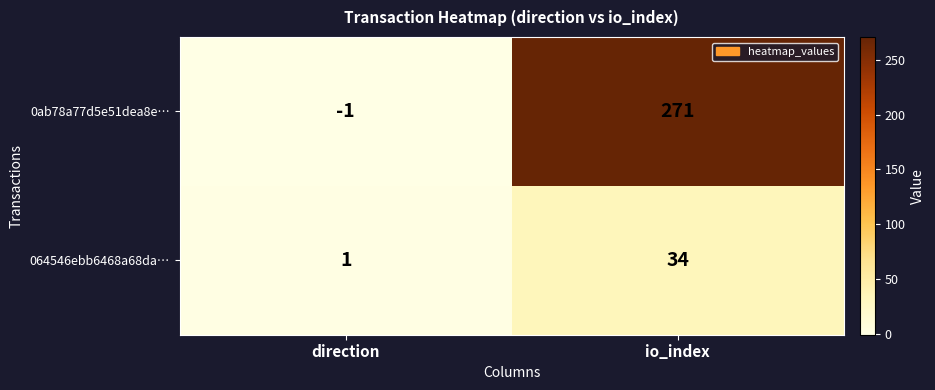

Reading left to right, extract all data points from this chart.

0ab78a77d5e51dea8e…: -1	271
064546ebb6468a68da…: 1	34